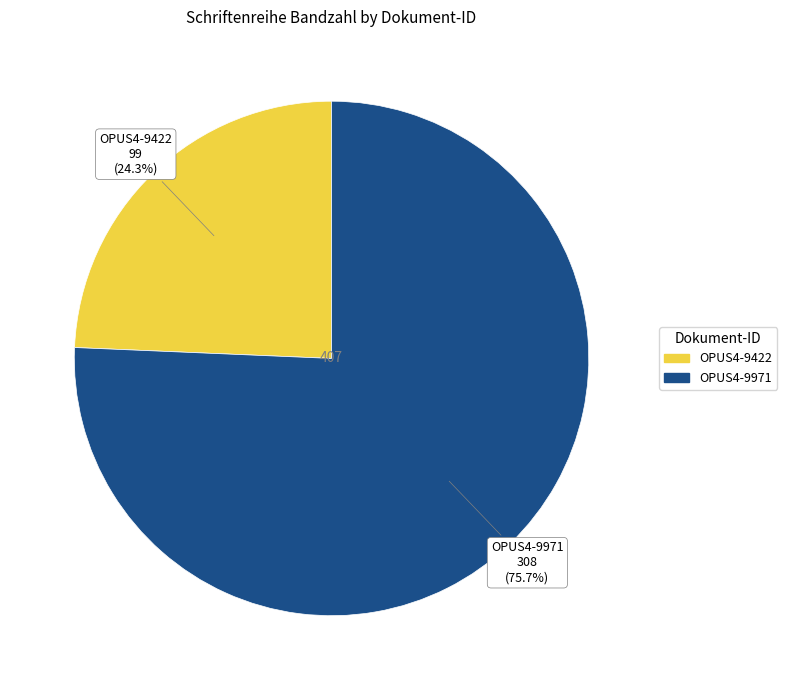

What percentage is the OPUS4-9422 slice, to the nearest percent?

24%